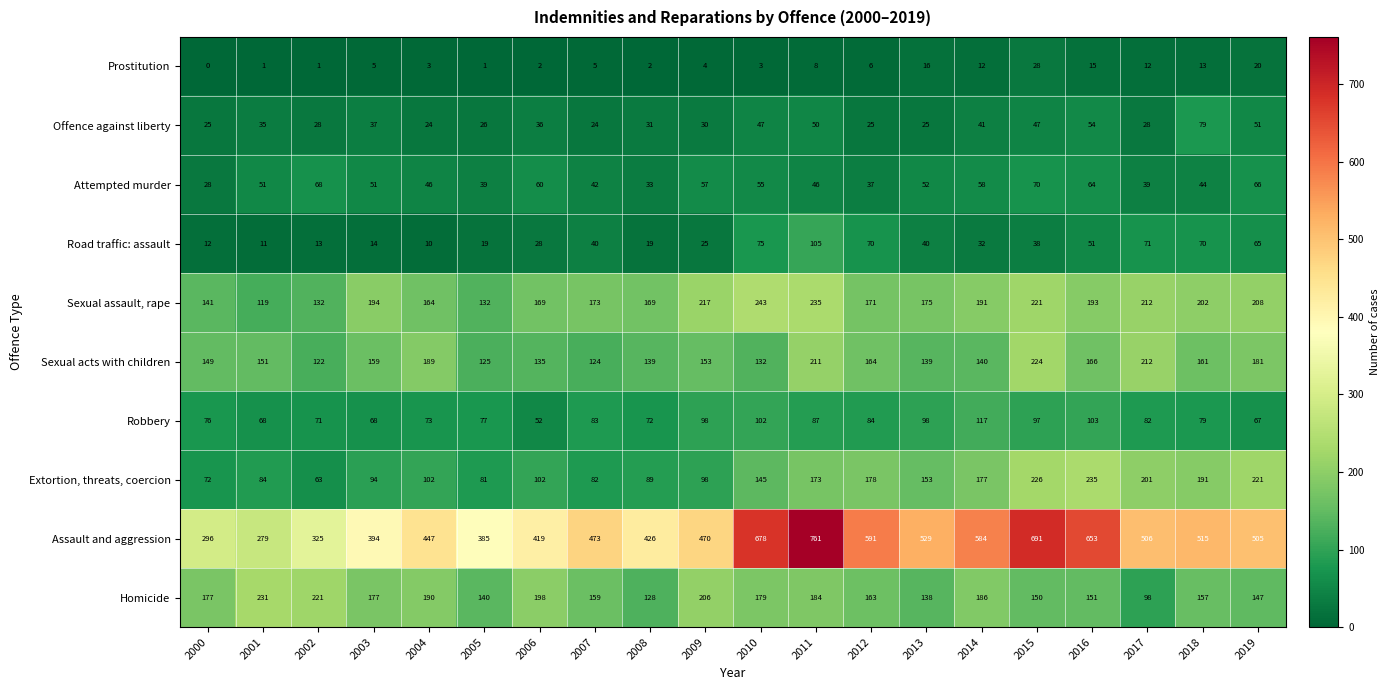

What value does the Attempted murder series have at 2011, to the nearest 5?

45